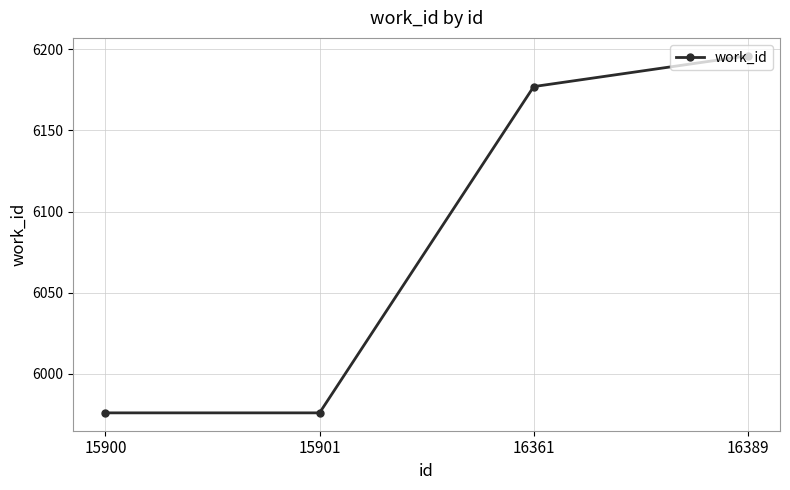

What is the difference between the maximum and minimum values?

220